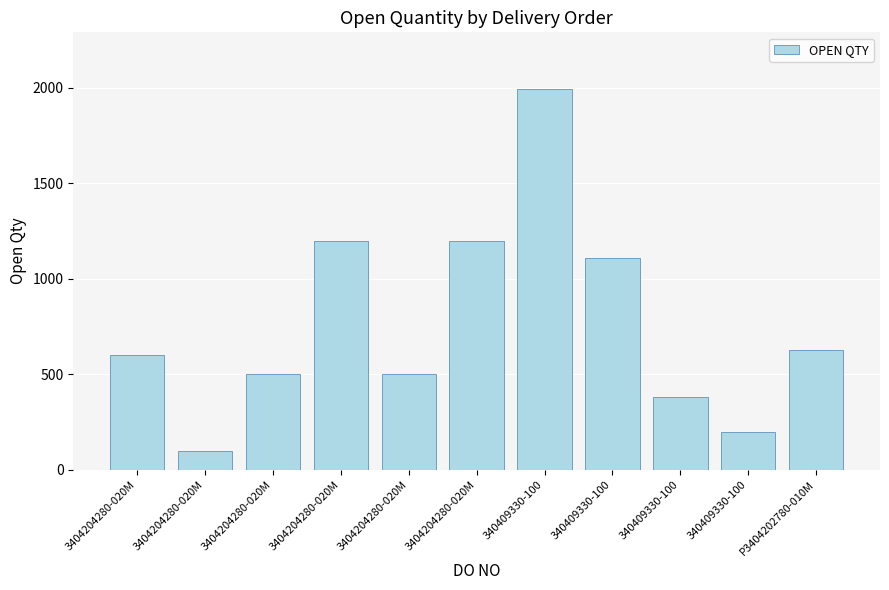

Rank the categories by value from lowest to highest.

3404204280-020M, 340409330-100, 340409330-100, 3404204280-020M, 3404204280-020M, 3404204280-020M, P3404202780-010M, 340409330-100, 3404204280-020M, 3404204280-020M, 340409330-100